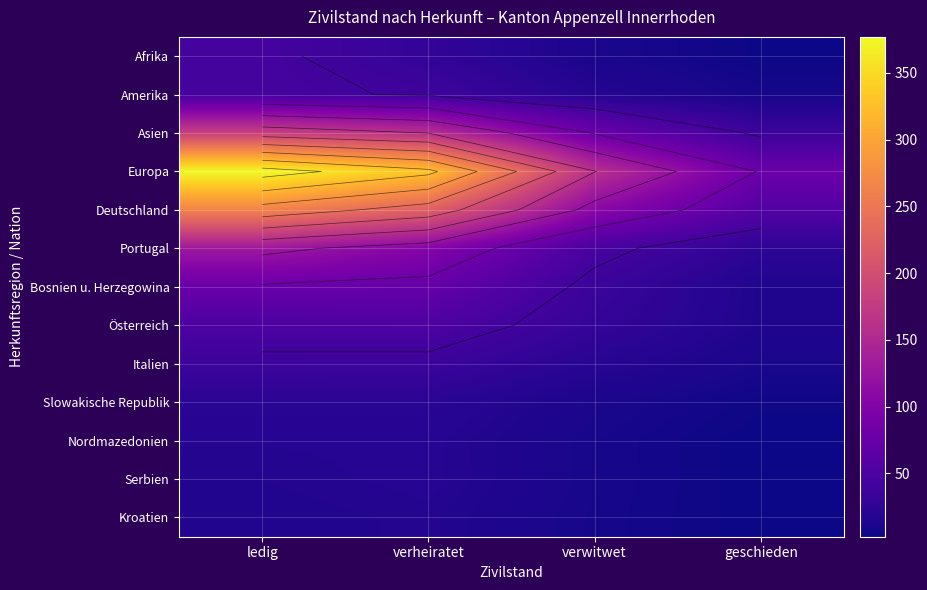

What is the minimum value for Österreich?

13.5